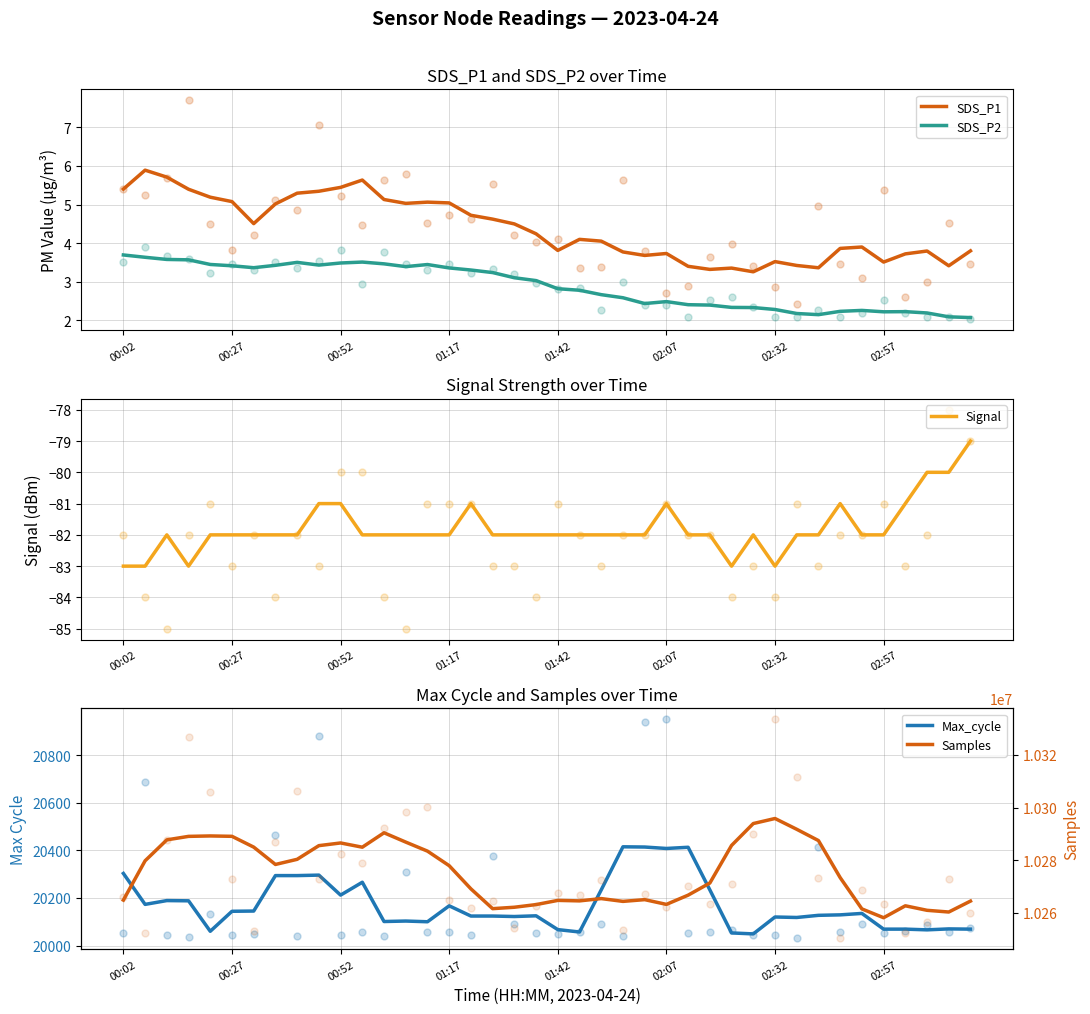

Is it true that SDS_P2 equals 2.8 at 01:42?

True